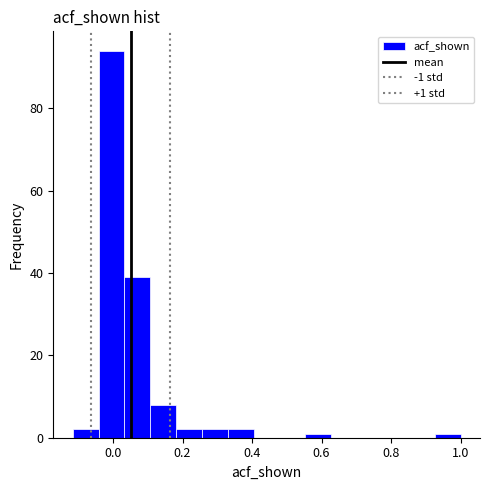

Around what value on the x-axis is the tallest bar? Give the approximate position of its centre, as read against the axis.

0.00